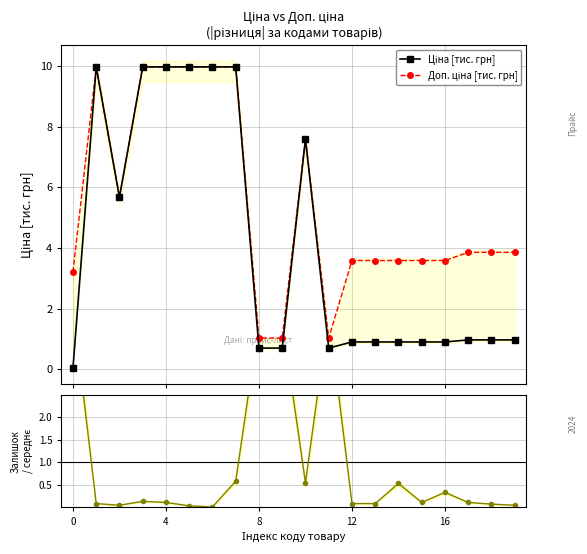

Reading left to right, transcribe all the data shown in this chart.

Ціна [тис. грн]: 0.0	10.0	5.7	10.0	10.0	10.0	10.0	10.0	0.7	0.7	7.6	0.7	0.9	0.9	0.9	0.9	0.9	1.0	1.0	1.0
Доп. ціна [тис. грн]: 3.2	10.0	5.7	10.0	10.0	10.0	10.0	10.0	1.0	1.0	7.6	1.0	3.6	3.6	3.6	3.6	3.6	3.9	3.9	3.9
Залишок / середнє: 4.5	0.1	0.0	0.1	0.1	0.0	0.0	0.6	4.1	4.1	0.5	4.3	0.1	0.1	0.5	0.1	0.3	0.1	0.1	0.0